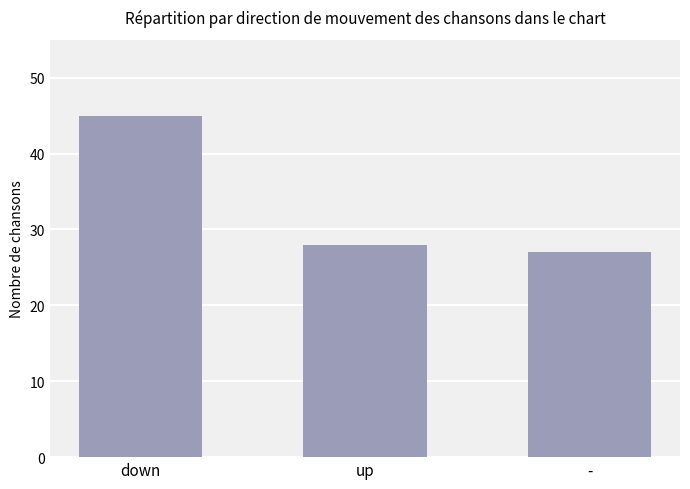

Read the value at -.

27